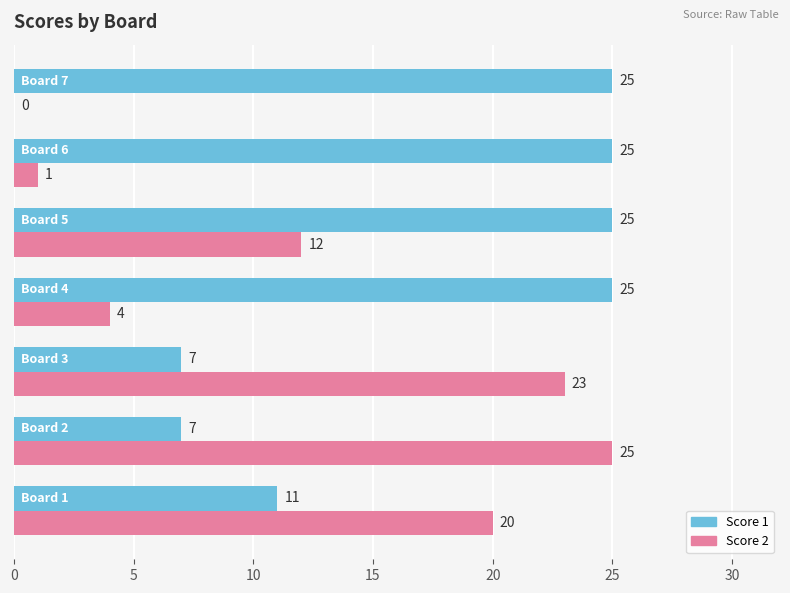

Which series has the largest total across all categories?

Score 1